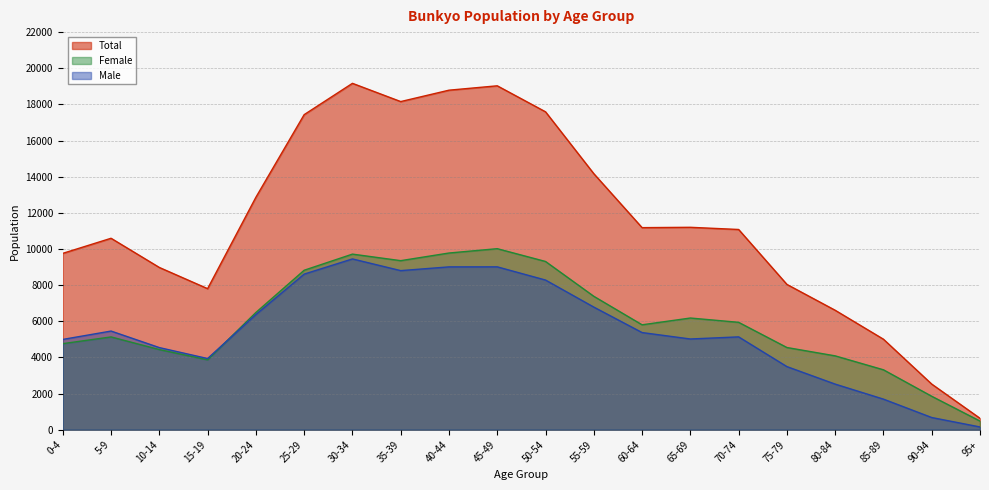

True or false: Male has more than 1 points higher than both neighbors.

True